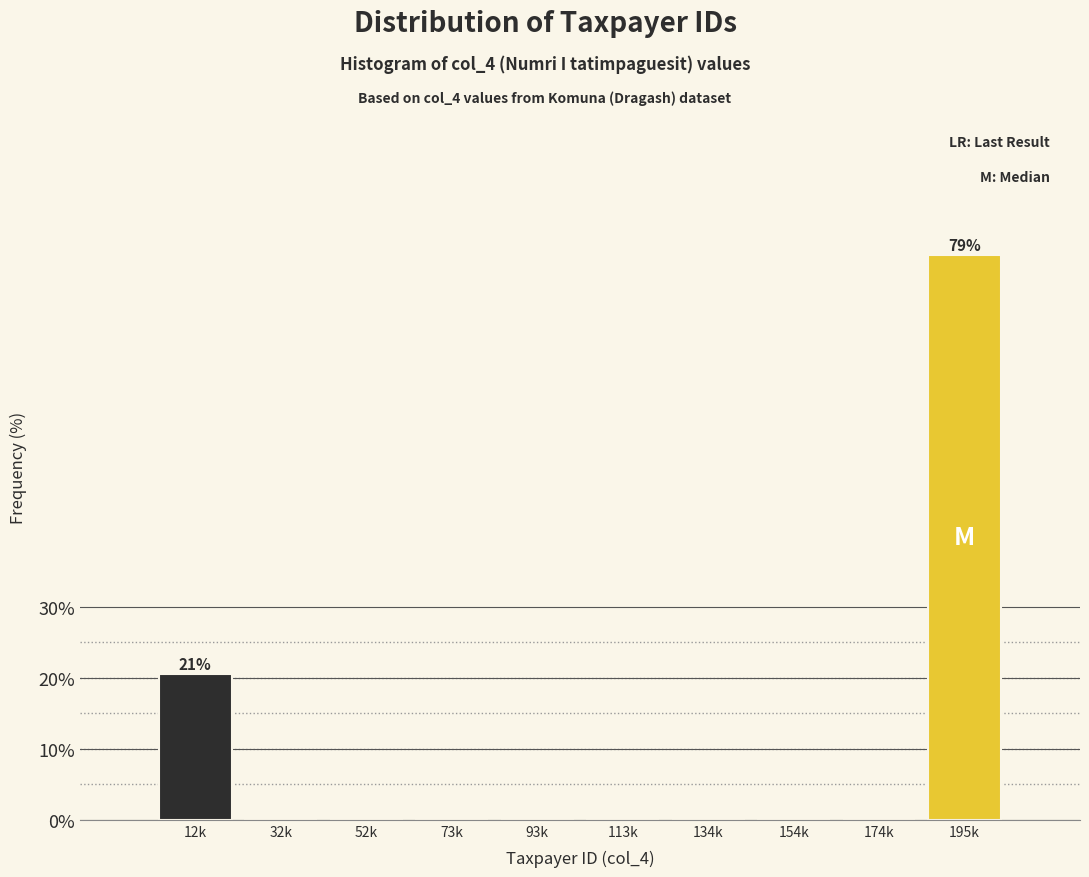

Reading left to right, transcribe all the data shown in this chart.

12k=20.5	32k=0.0	52k=0.0	73k=0.0	93k=0.0	113k=0.0	134k=0.0	154k=0.0	174k=0.0	195k=79.5